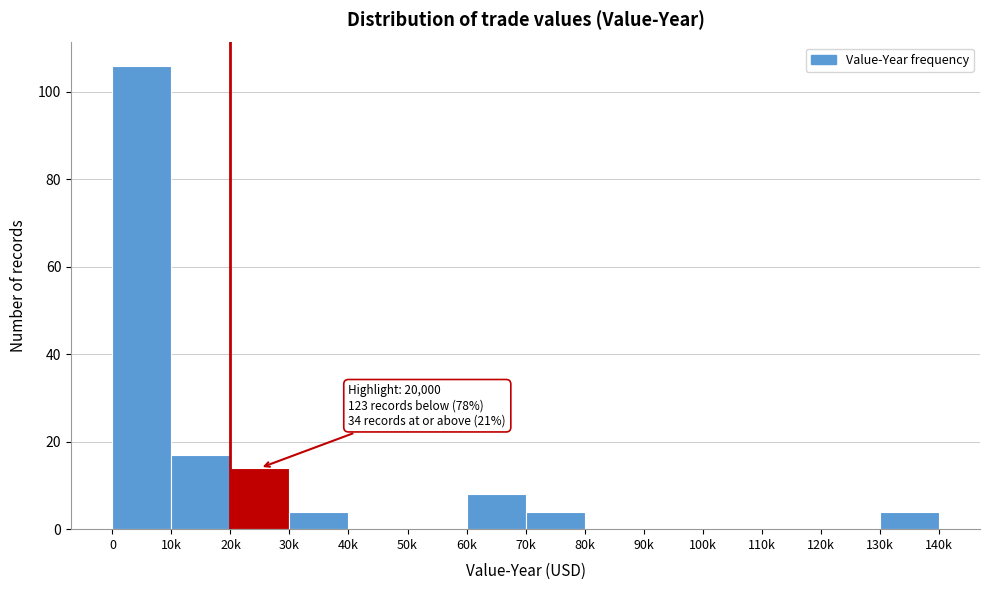

Reading left to right, list all the values displayed in this chart.

0=106	10k=17	20k=14	30k=4	40k=0	50k=0	60k=8	70k=4	80k=0	90k=0	100k=0	110k=0	120k=0	130k=4